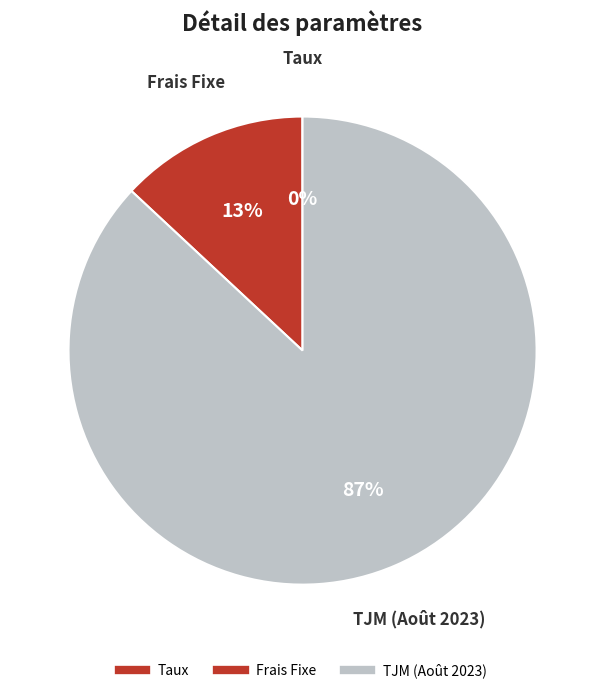

What is the ratio of the value at Frais Fixe to the value at TJM (Août 2023)?

0.1